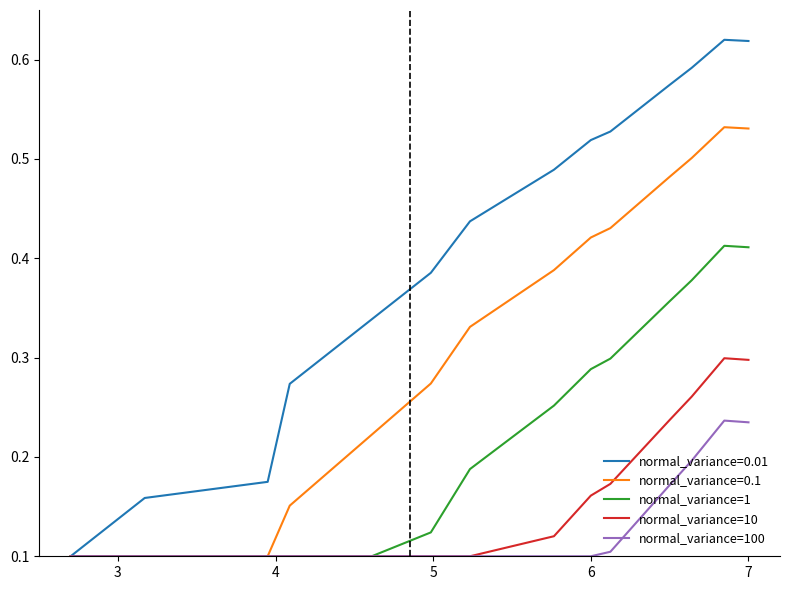

Which series has the largest range (max minus min)?

normal_variance=0.01